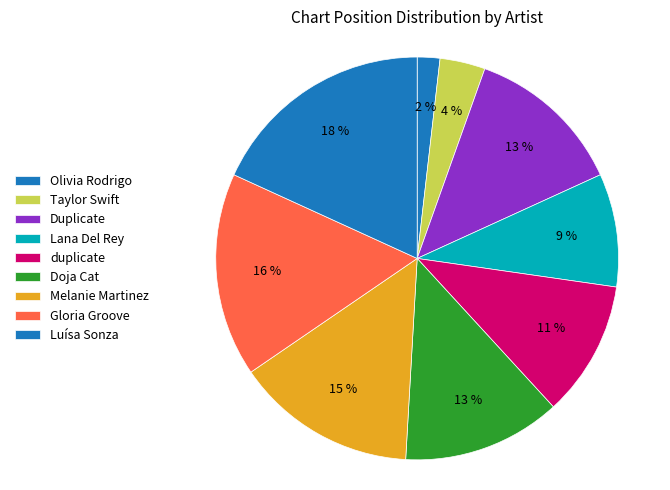

Count the number of slices in the pie.

9